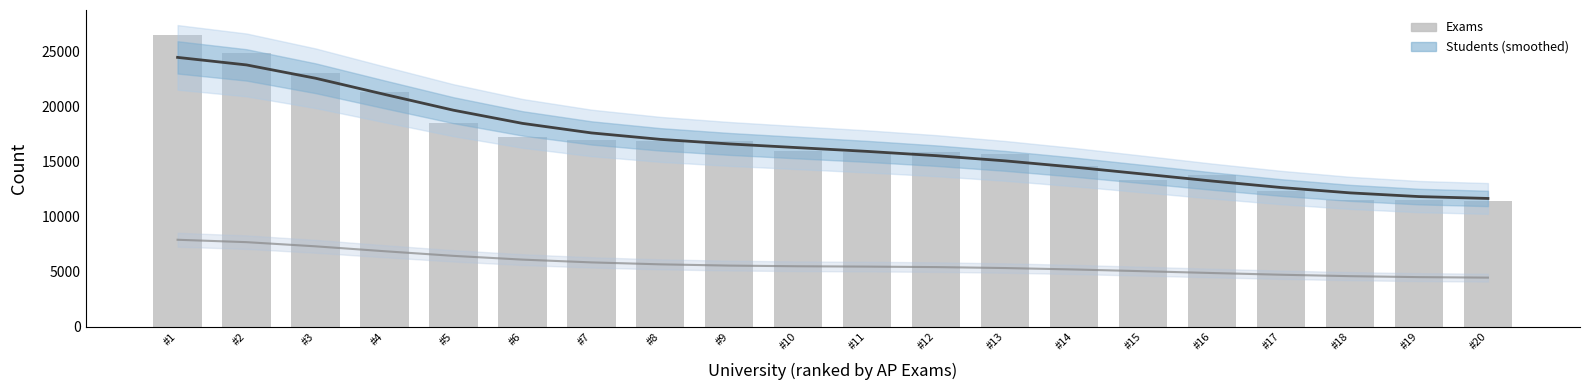

Reading left to right, extract all data points from this chart.

26449	24866	22981	21273	18493	17237	16924	16871	16861	15948	15891	15836	15662	14599	13293	13750	12343	11490	11488	11383